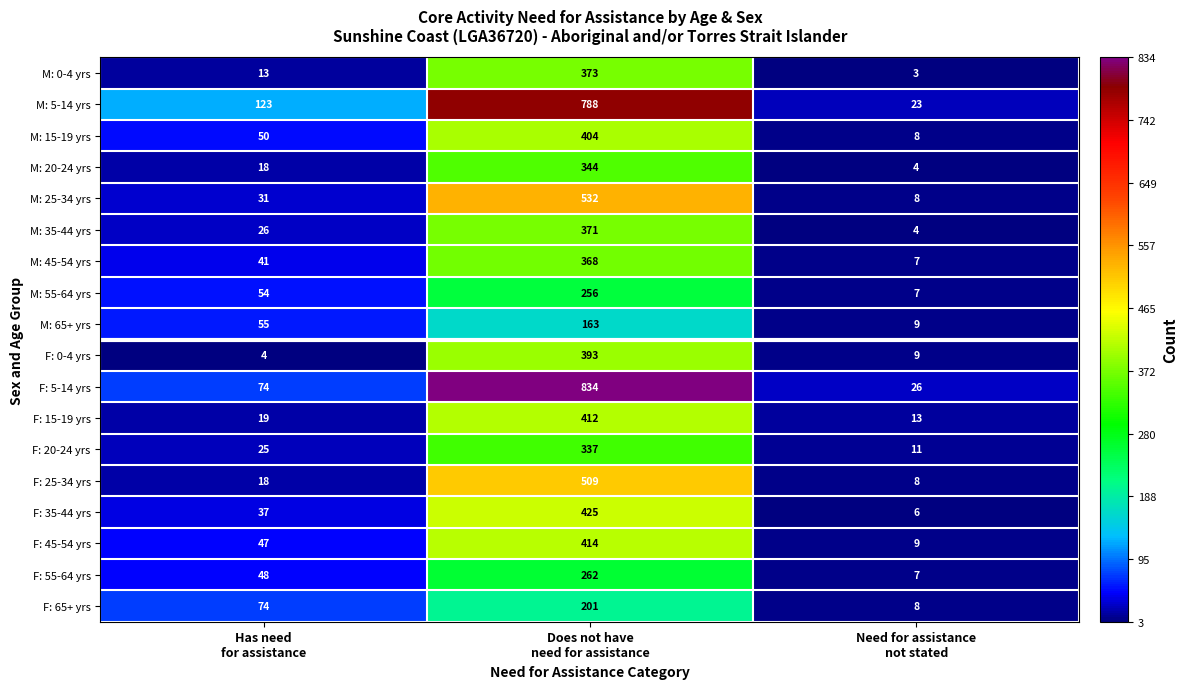

What is the sum of all F: 5-14 yrs values?

934